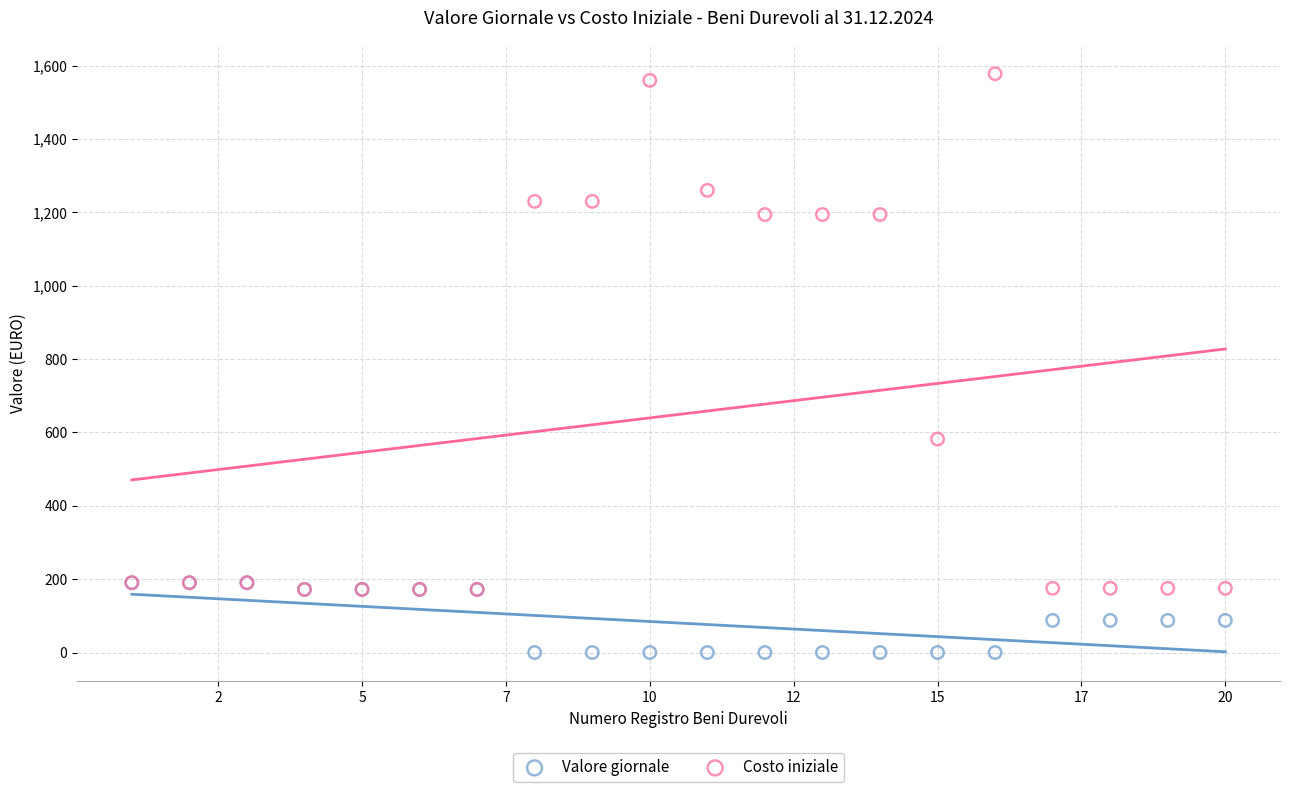

Across all series, what Y value is closest to 789?

582.0